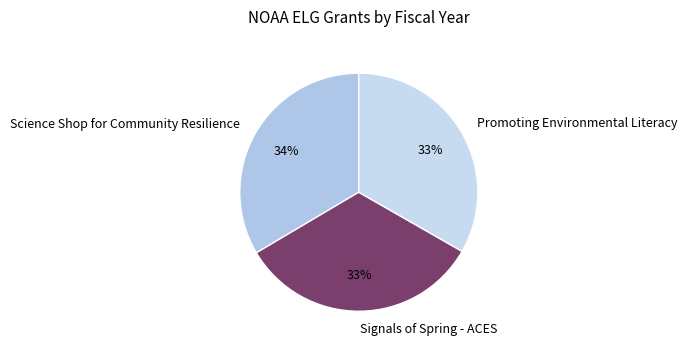

What is the ratio of the value at Signals of Spring - ACES to the value at Science Shop for Community Resilience?

1.0